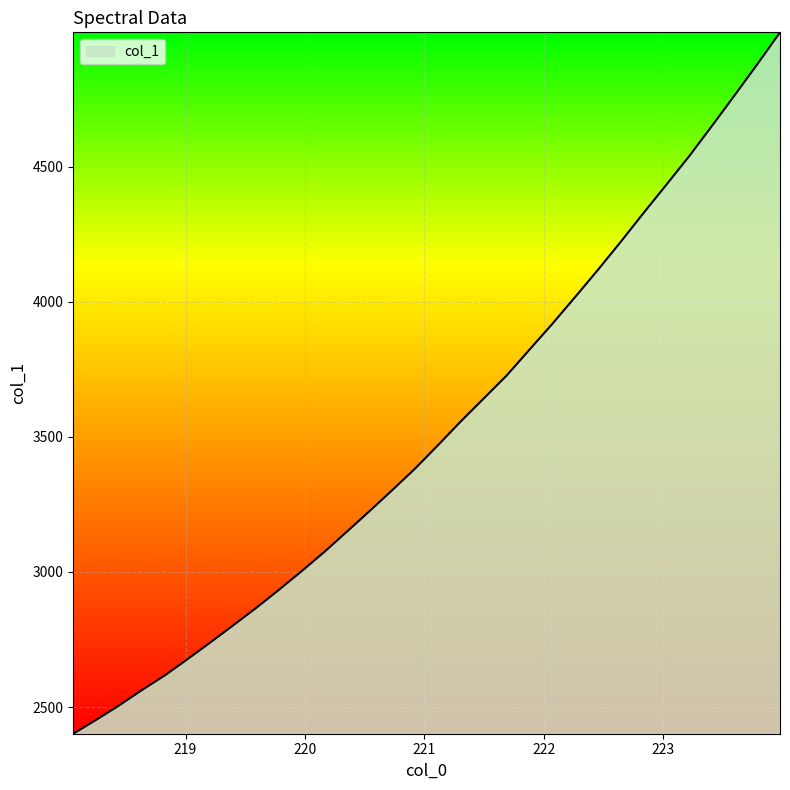

What is the maximum value shown in the chart?

4996.6